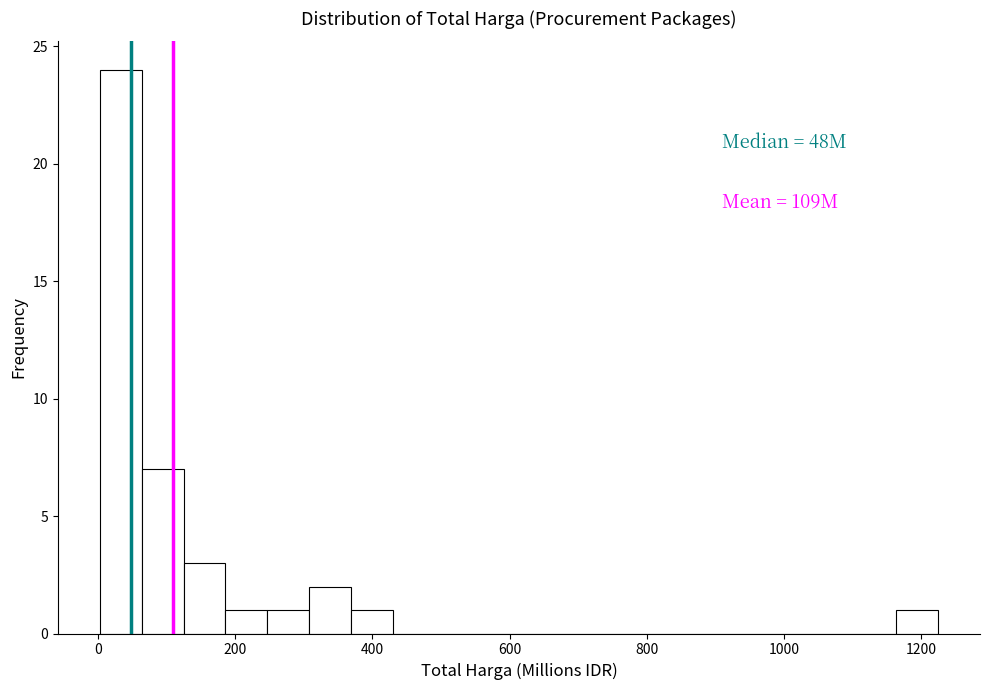

Around what value on the x-axis is the tallest bar? Give the approximate position of its centre, as read against the axis.

40